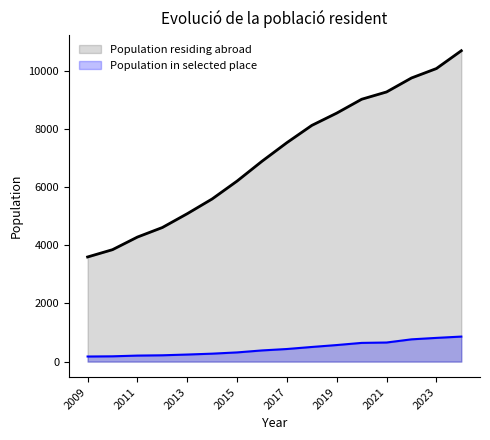

What is the sum of all Population residing abroad values?

113036